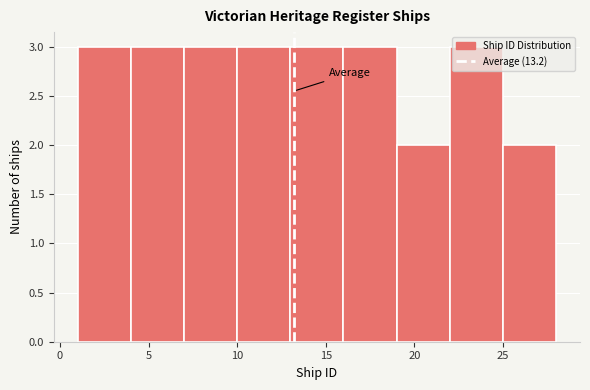

Reading left to right, list every bar in this chart as the range it spans on the x-axis followed by its height. The values are not printed on the chart, so give them approximately, as read against the axis.

1 to 4: 3
4 to 7: 3
7 to 10: 3
10 to 13: 3
13 to 16: 3
16 to 19: 3
19 to 22: 2
22 to 25: 3
25 to 28: 2